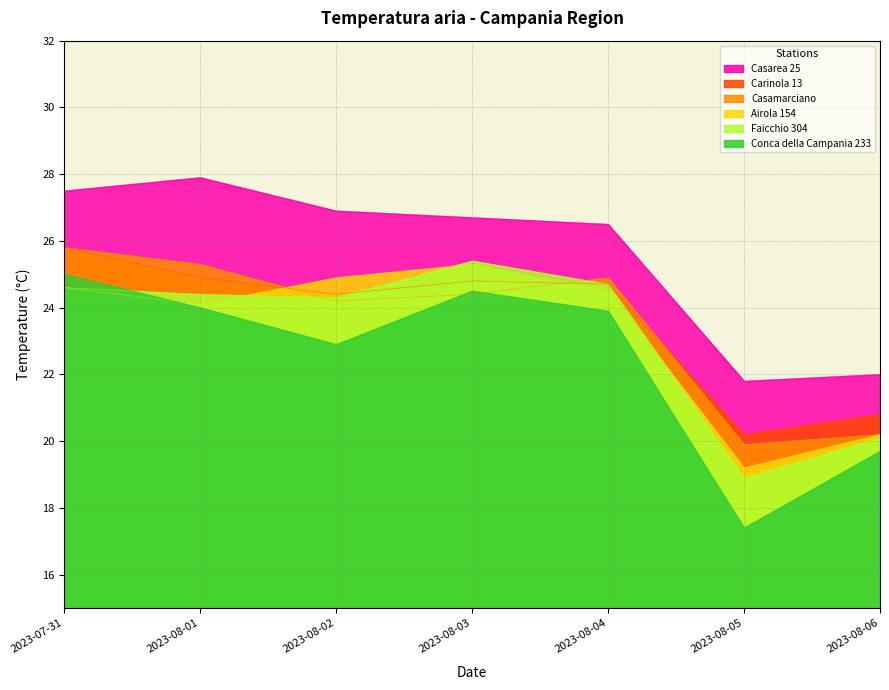

Which category has the highest value across all series?

2023-08-01